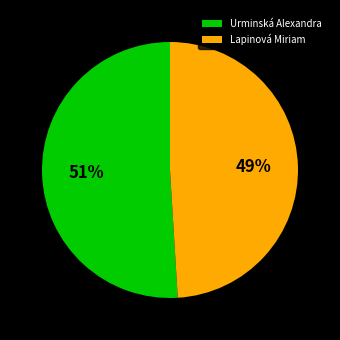

What is the majority slice?

Urminská Alexandra